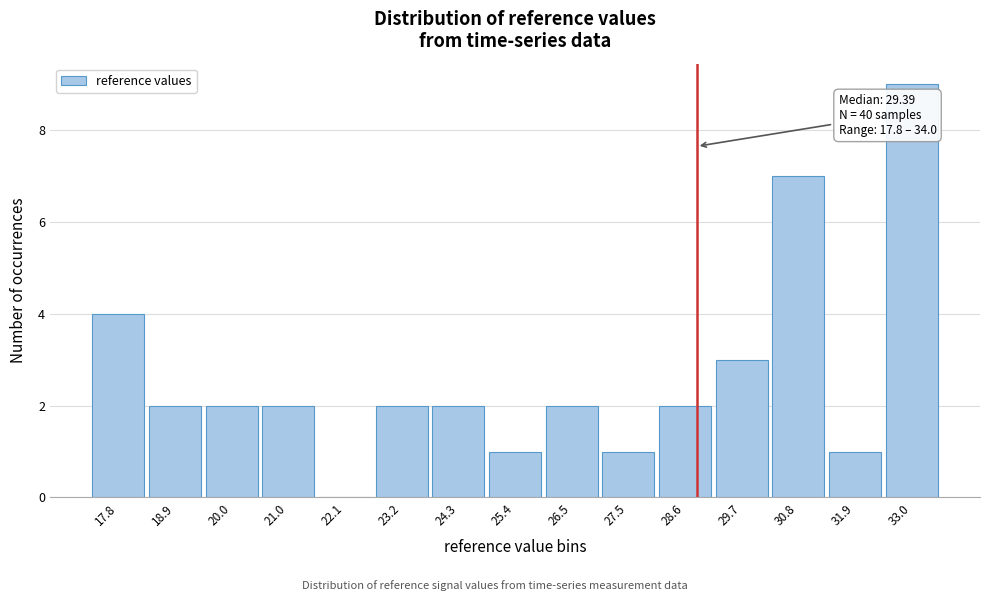

Reading left to right, what are all the values shown in this chart?

17.8=4	18.9=2	20.0=2	21.0=2	22.1=0	23.2=2	24.3=2	25.4=1	26.5=2	27.5=1	28.6=2	29.7=3	30.8=7	31.9=1	33.0=9